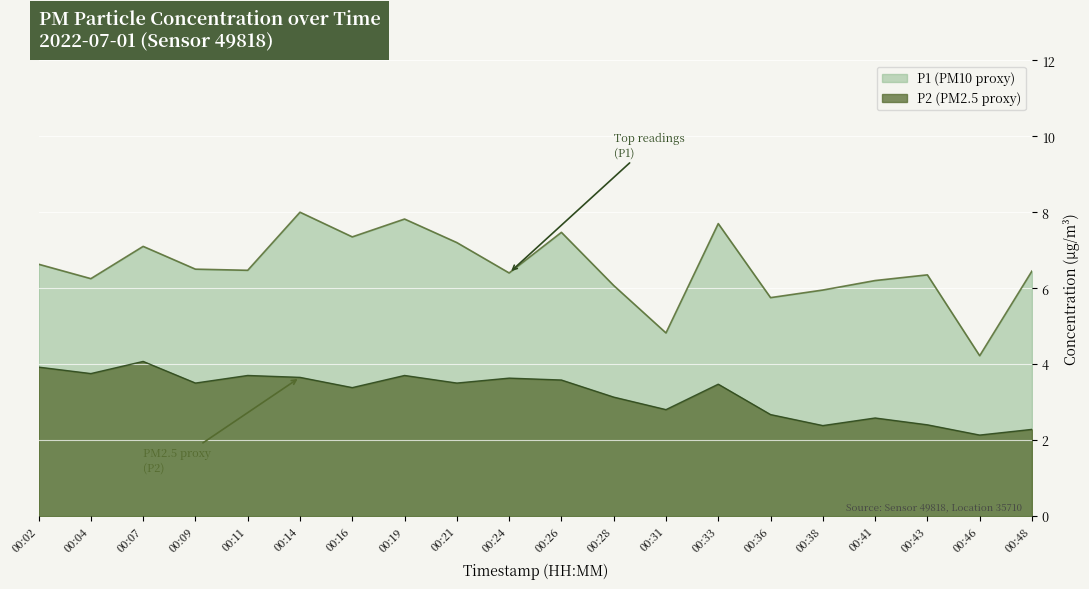

What value does the P1 series have at 00:41?

6.2